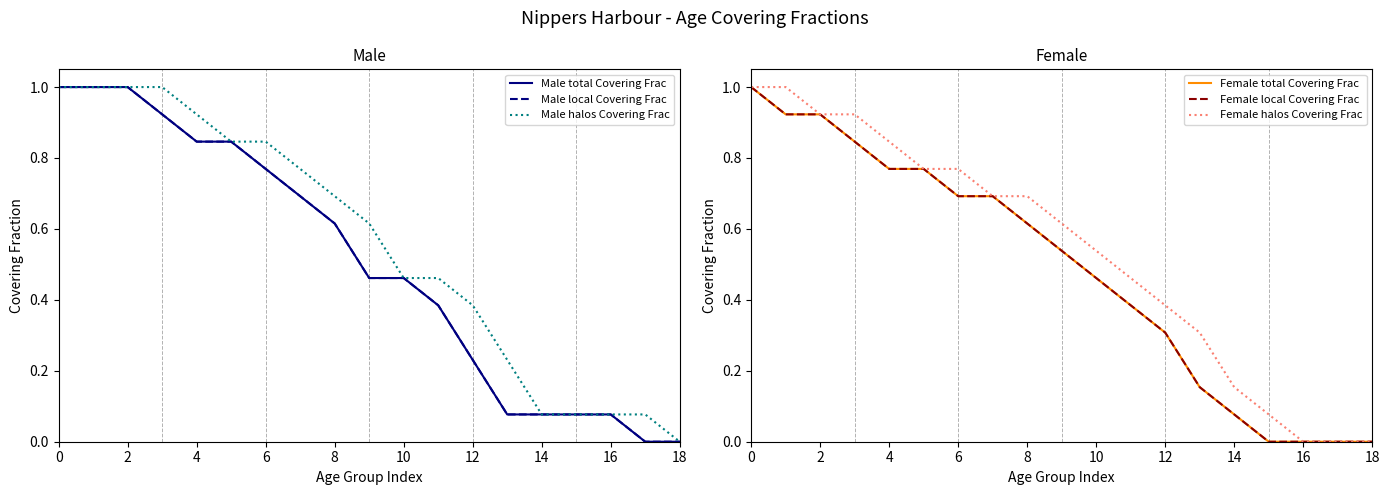

What is the difference between the second highest and minimum values in the Female total Covering Frac series?

0.9